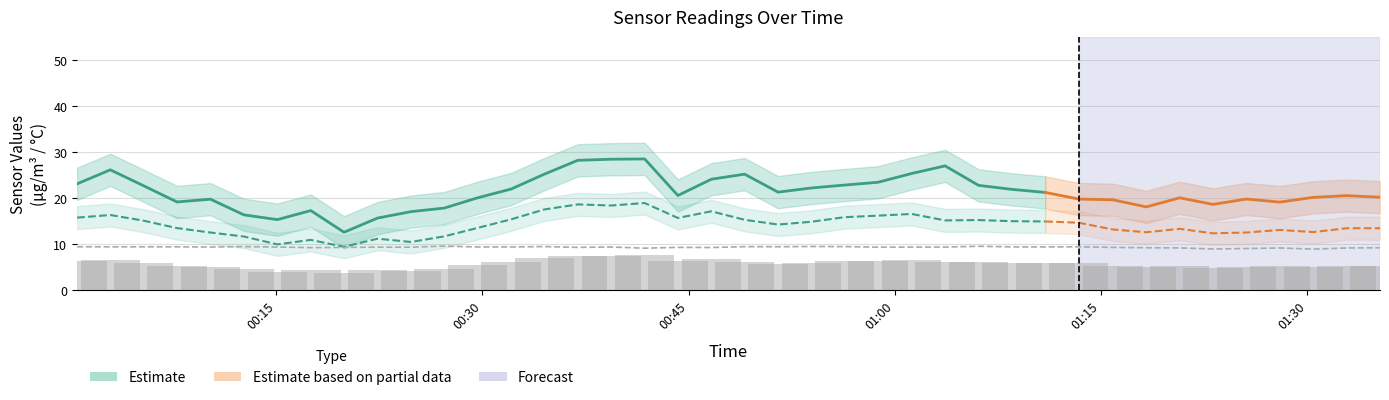

What position from the left is 2021/01/23 00:56:21?

24